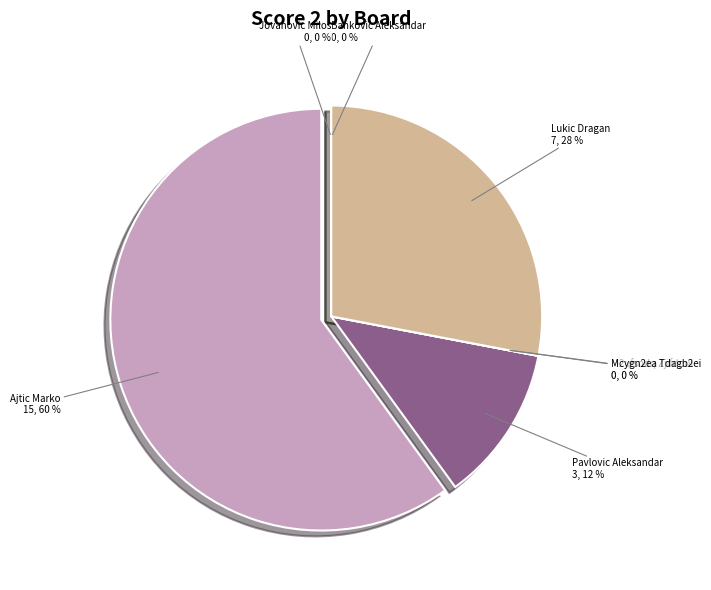

How many segments does this pie chart have?

7